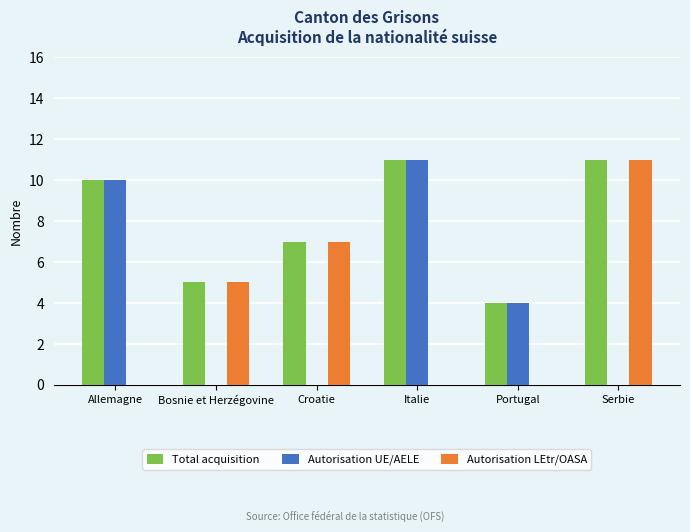

Reading left to right, extract all data points from this chart.

Total acquisition: Allemagne=10	Bosnie et Herzégovine=5	Croatie=7	Italie=11	Portugal=4	Serbie=11
Autorisation UE/AELE: Allemagne=10	Bosnie et Herzégovine=0	Croatie=0	Italie=11	Portugal=4	Serbie=0
Autorisation LEtr/OASA: Allemagne=0	Bosnie et Herzégovine=5	Croatie=7	Italie=0	Portugal=0	Serbie=11